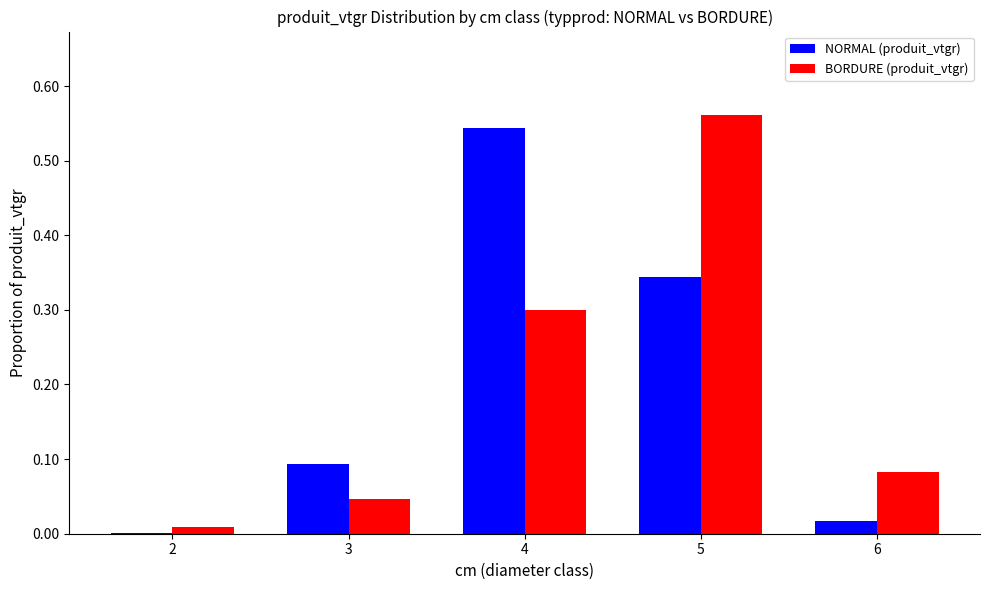

Does the chart contain stacked bars?

No